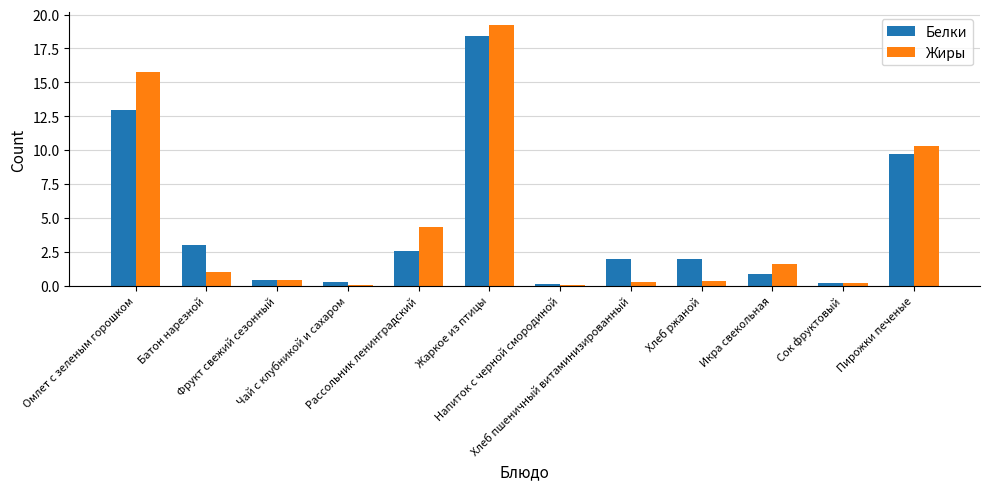

What is the maximum value shown in the chart?

19.2